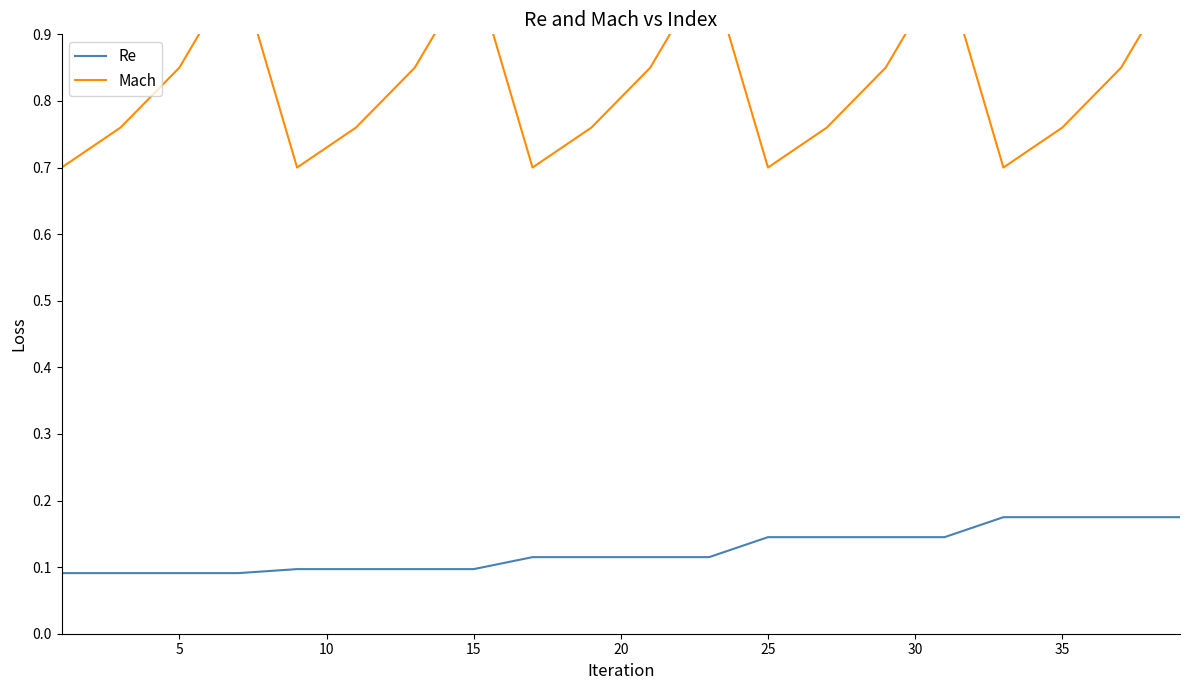

Does the chart have visible grid lines?

No